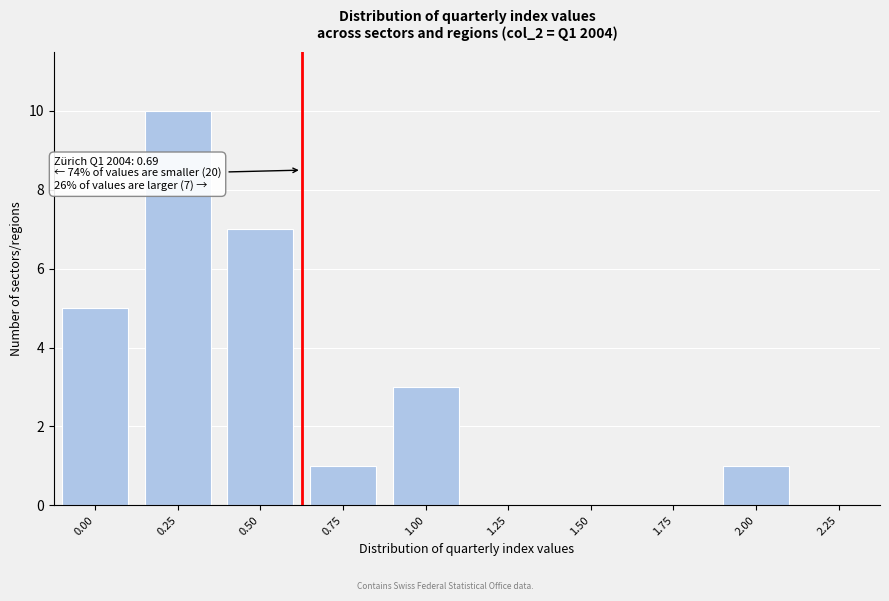

Reading left to right, extract all data points from this chart.

0.00=5	0.25=10	0.50=7	0.75=1	1.00=3	1.25=0	1.50=0	1.75=0	2.00=1	2.25=0